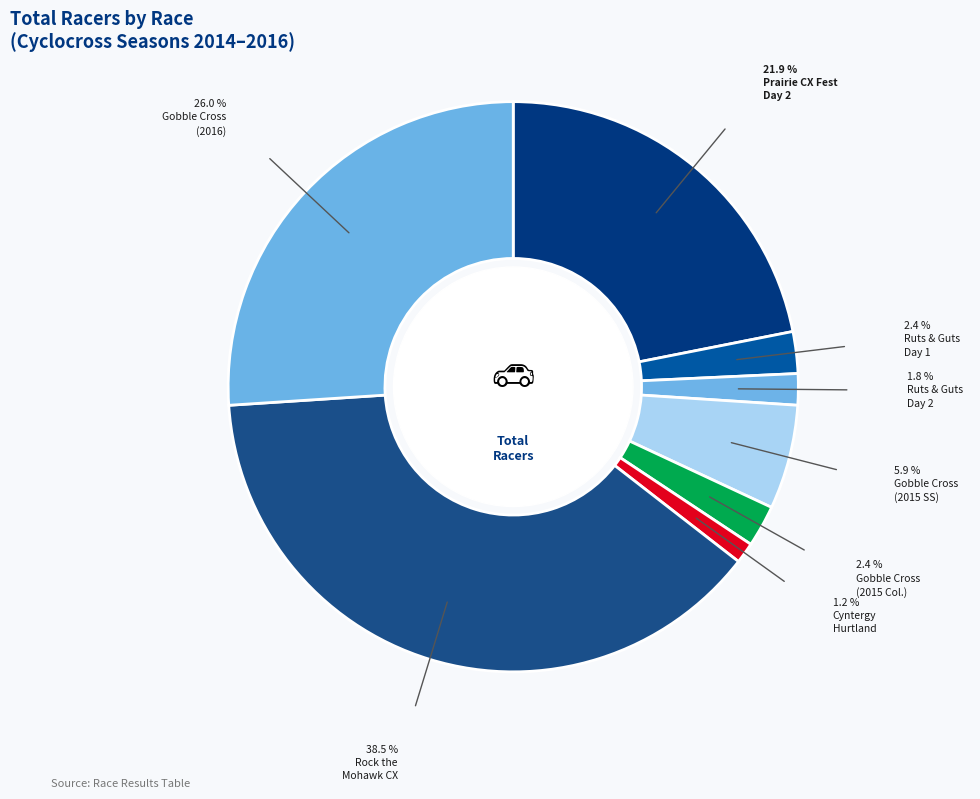

Rank the categories by value from highest to lowest.

Rock the Mohawk CX, Gobble Cross (2016), Prairie Cyclocross Festival Day 2, Gobble Cross (2015), Ruts and Guts Day 1, Gobble Cross Collegiate, Ruts and Guts Day 2, Cyntergy Hurtland